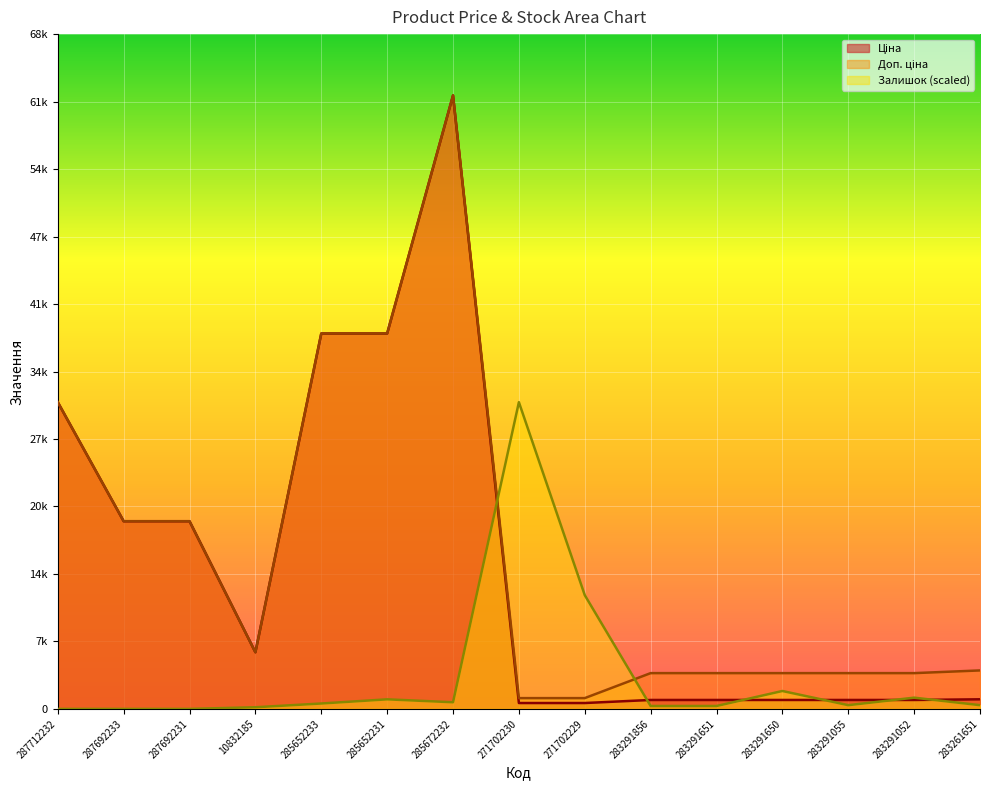

Where is Ціна nearest to the value 31012?

287712232